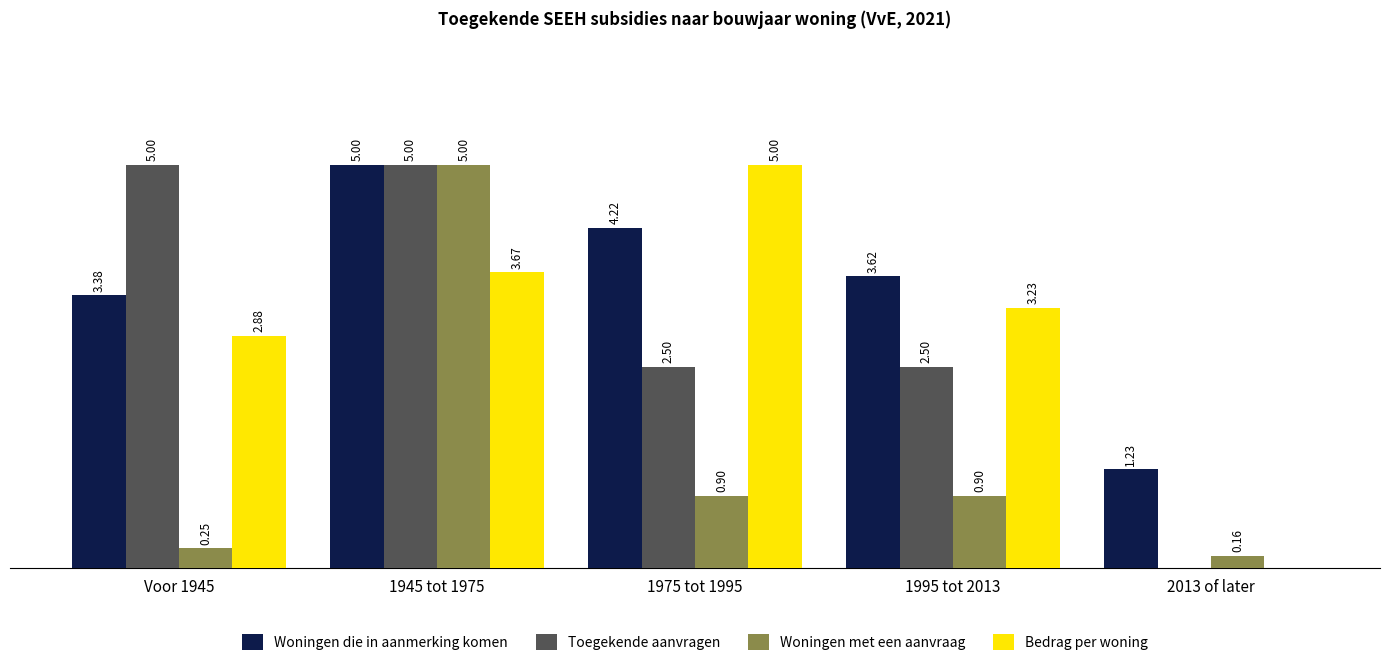

Which series changed the most between 1995 tot 2013 and 2013 of later?

Bedrag per woning